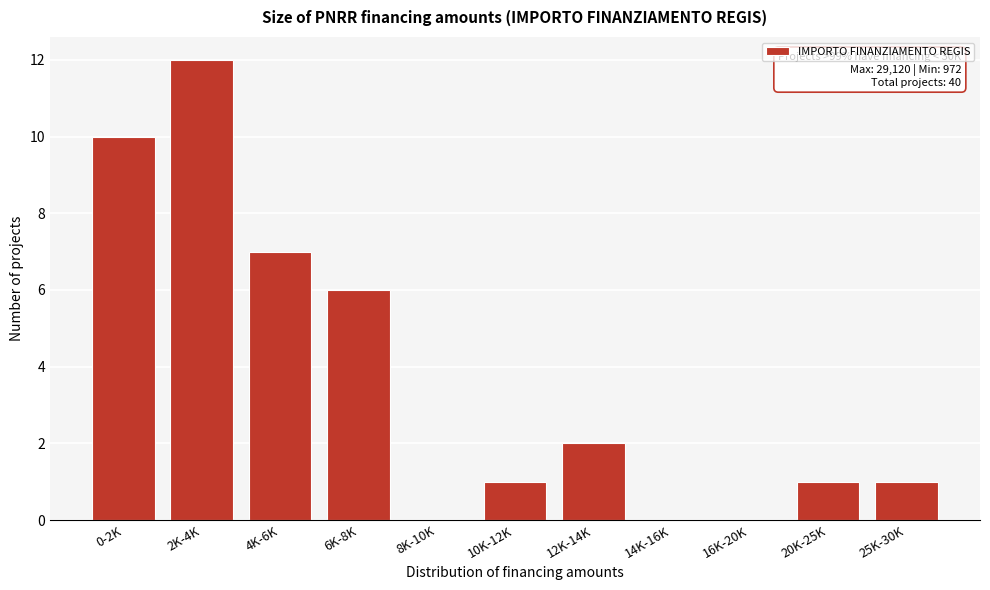

Reading right to left, transcribe all the data shown in this chart.

25K-30K=1	20K-25K=1	16K-20K=0	14K-16K=0	12K-14K=2	10K-12K=1	8K-10K=0	6K-8K=6	4K-6K=7	2K-4K=12	0-2K=10